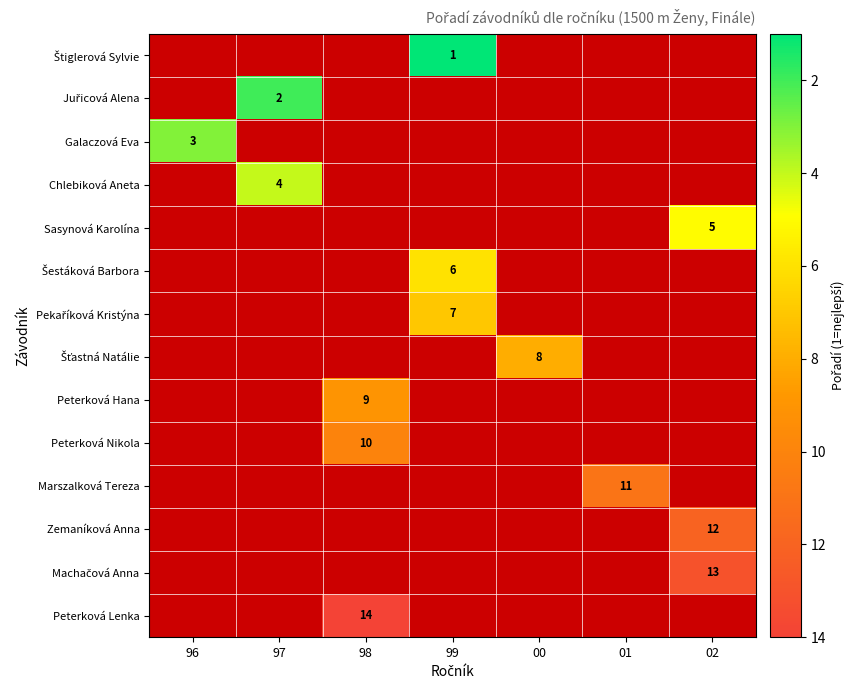

Is it true that Galaczová Eva equals 3 at 96?

True